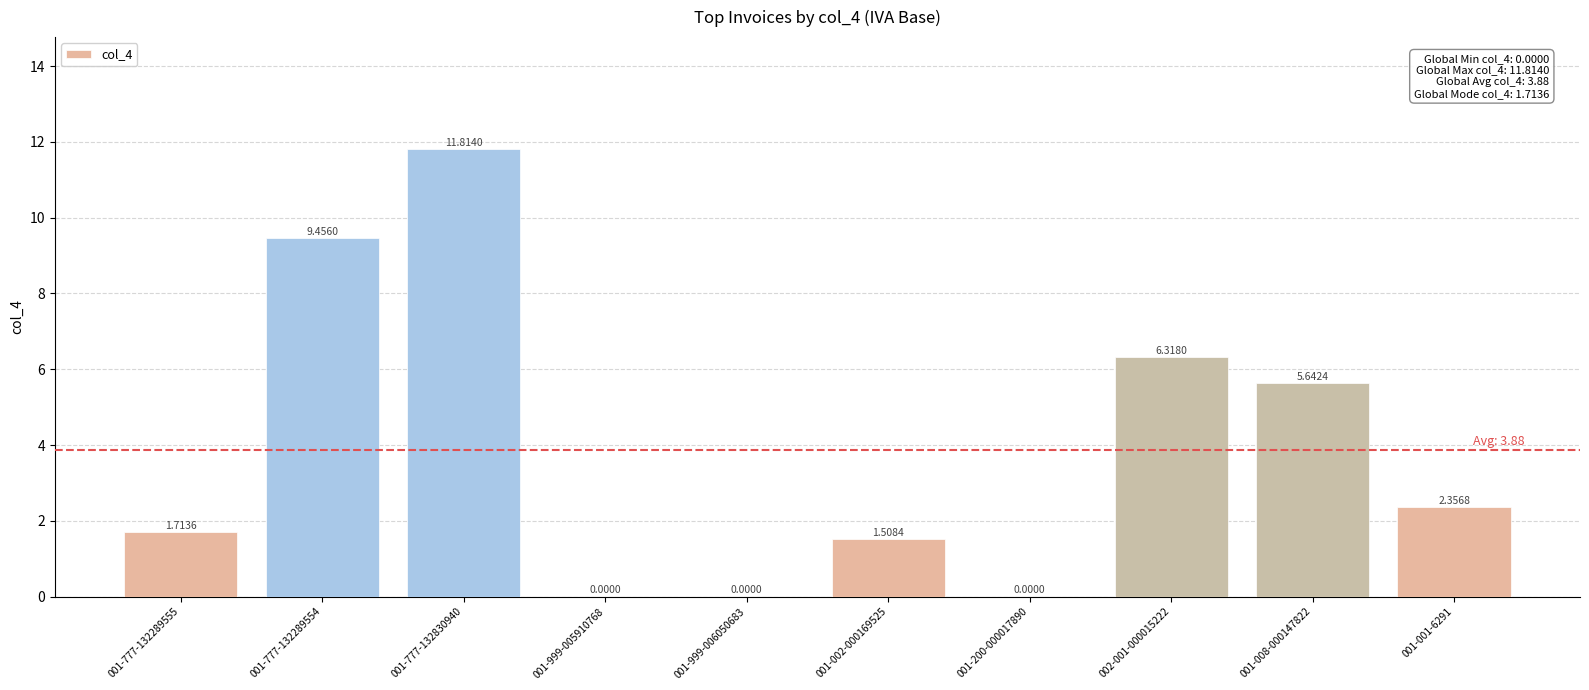

What is the sum of the values at 001-999-006050683 and 001-777-132830940?

11.8